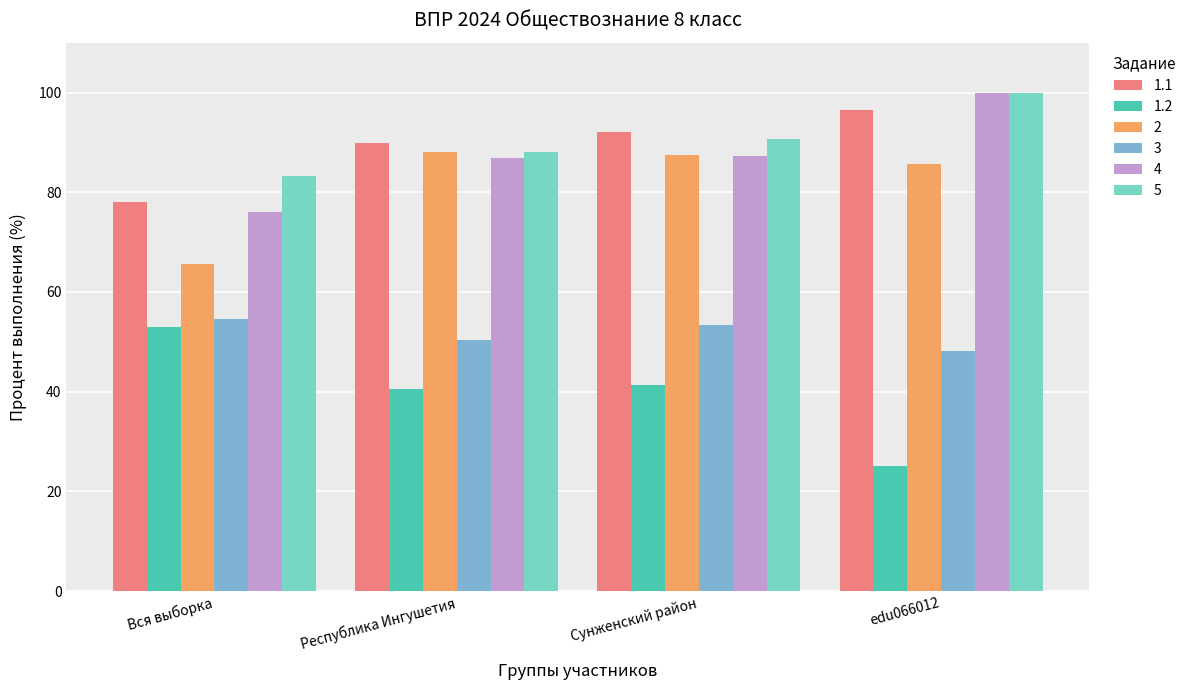

What is the label of the 3rd bar from the left?

Сунженский район